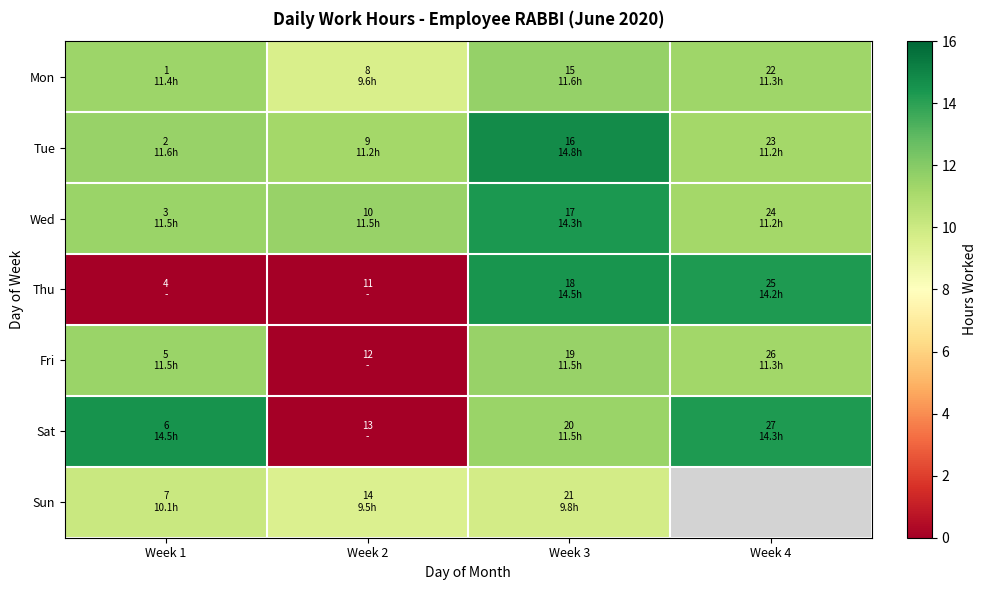

Which has a higher value, Week 4 or Week 1?

Week 1